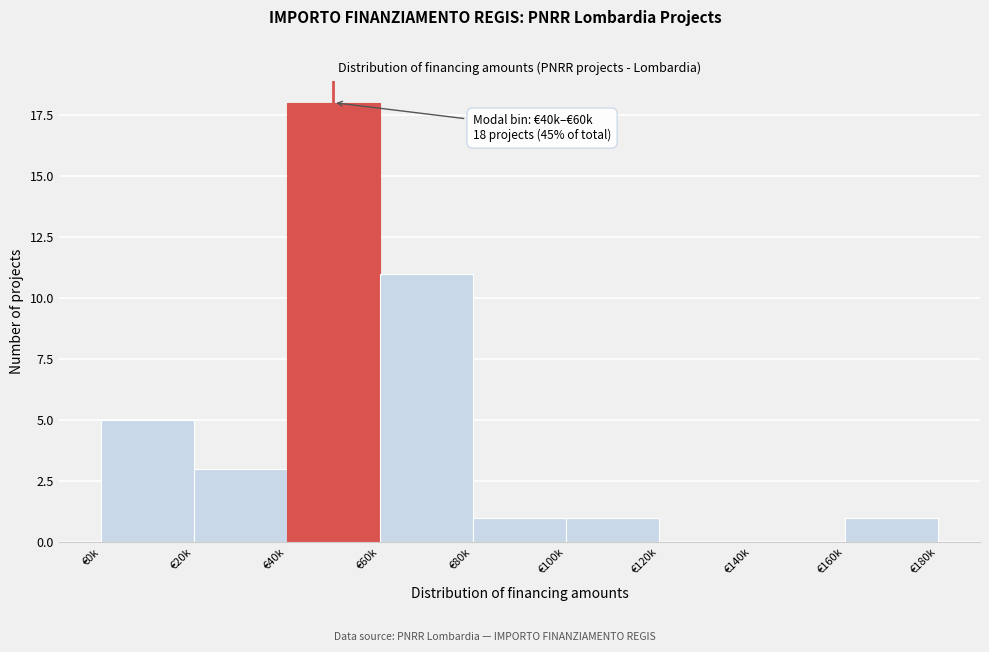

Reading right to left, what are all the values shown in this chart?

€160k=1	€140k=0	€120k=0	€100k=1	€80k=1	€60k=11	€40k=18	€20k=3	€0k=5